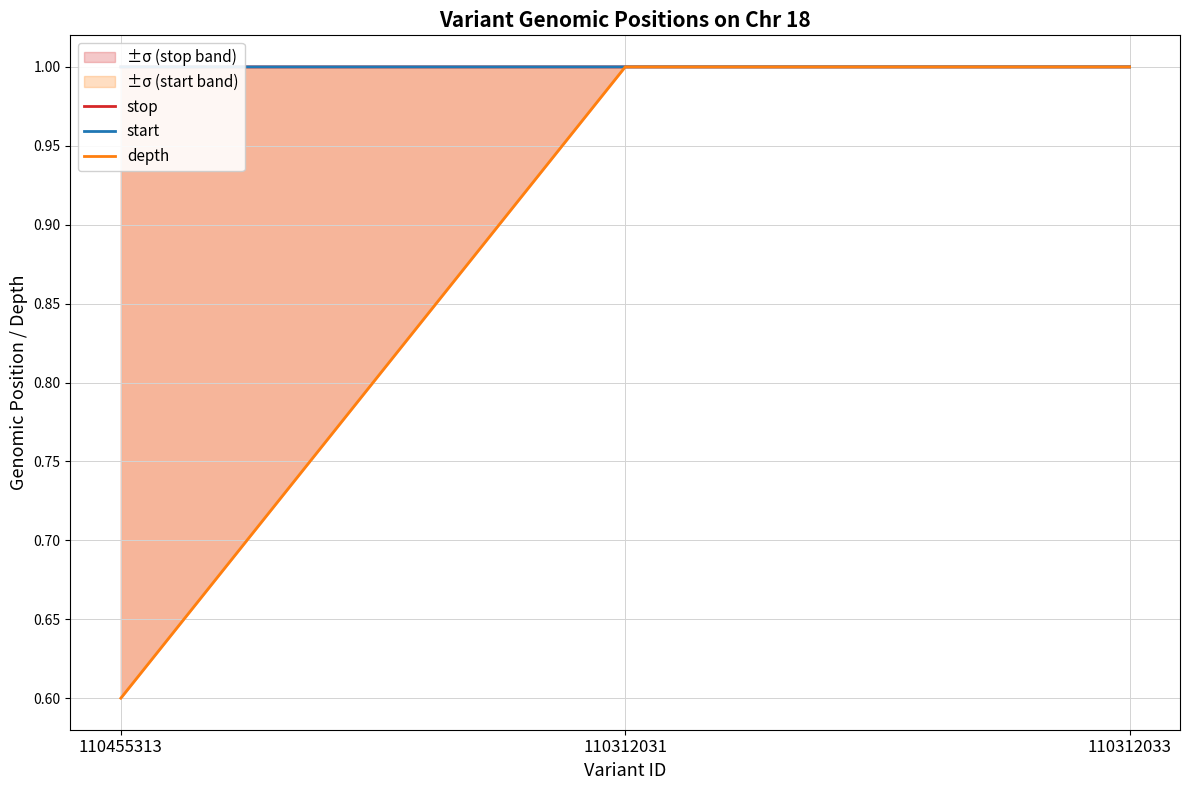

Does the chart have visible grid lines?

Yes